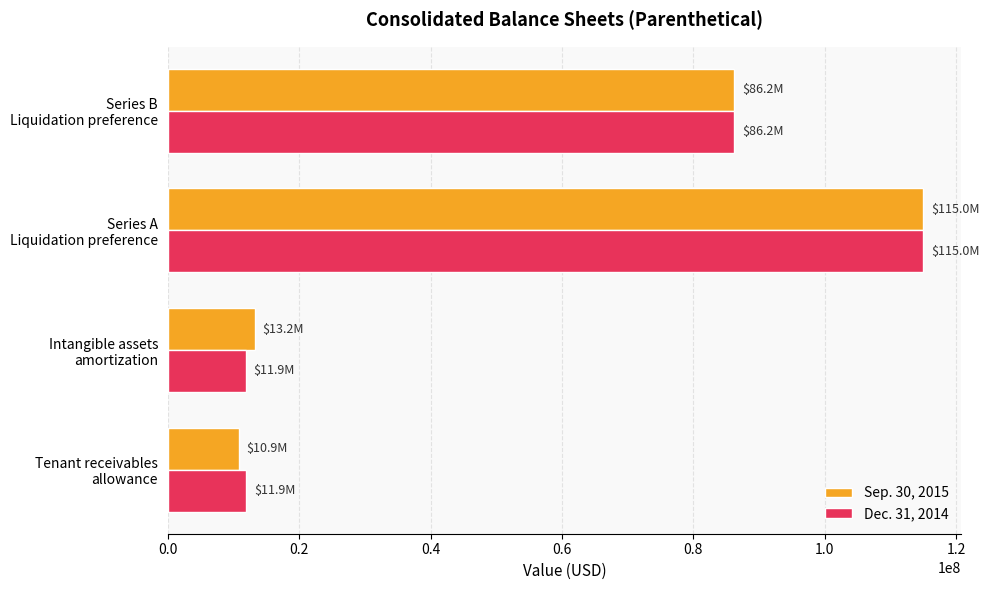

What is the average value of the Sep. 30, 2015 series?

56326250